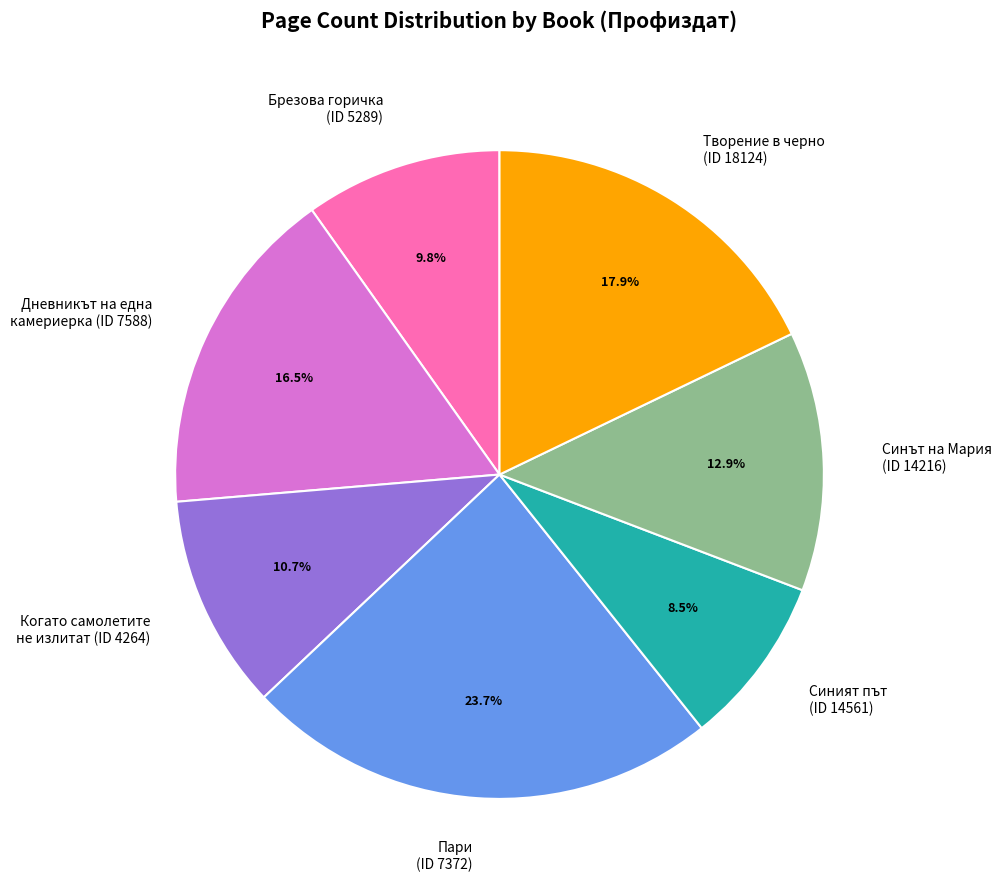

What is the total percentage of Пари (ID 7372) and Дневникът на една камериерка (ID 7588)?

40.2%